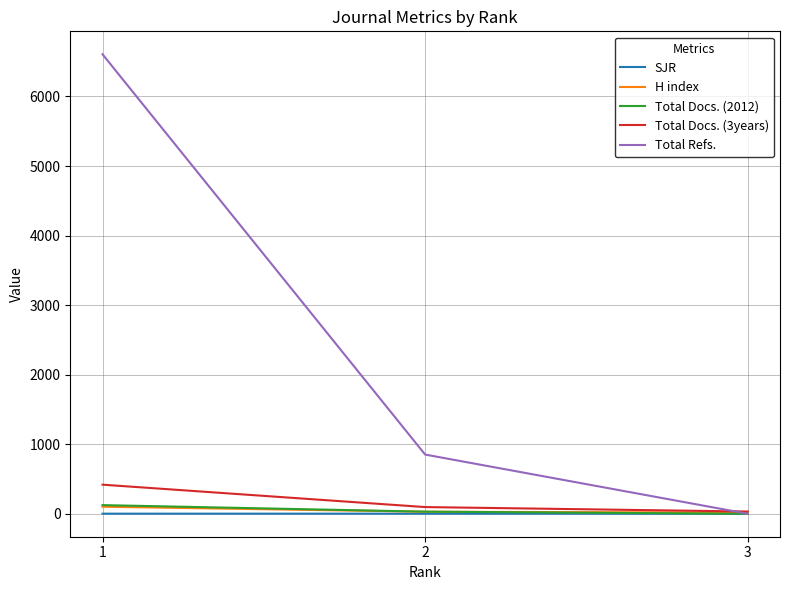

Where is Total Refs. nearest to the value 3303?

2